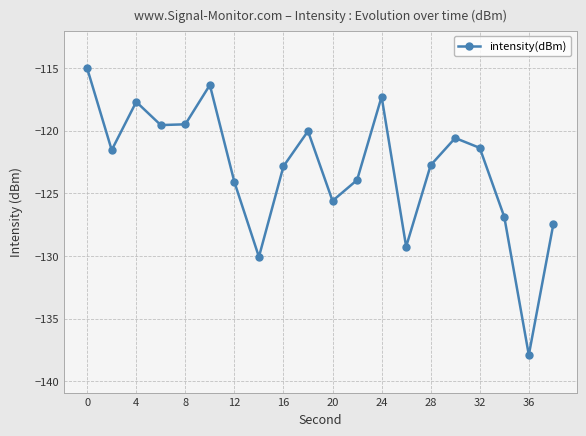

What is the greatest value displayed?

-115.0